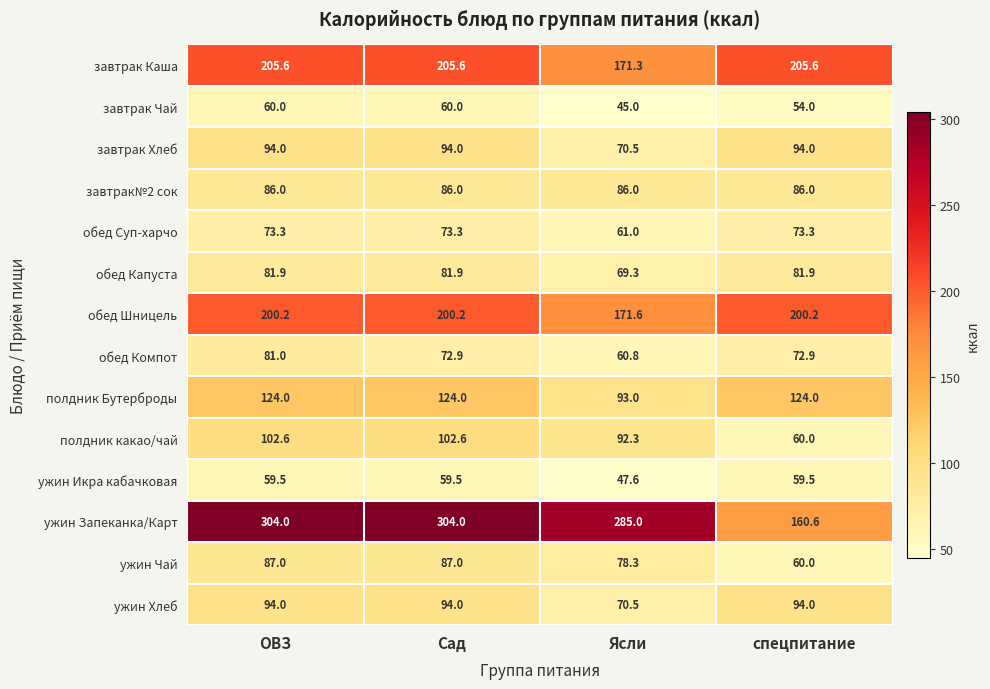

At which category is the sum across all series the highest?

ОВЗ